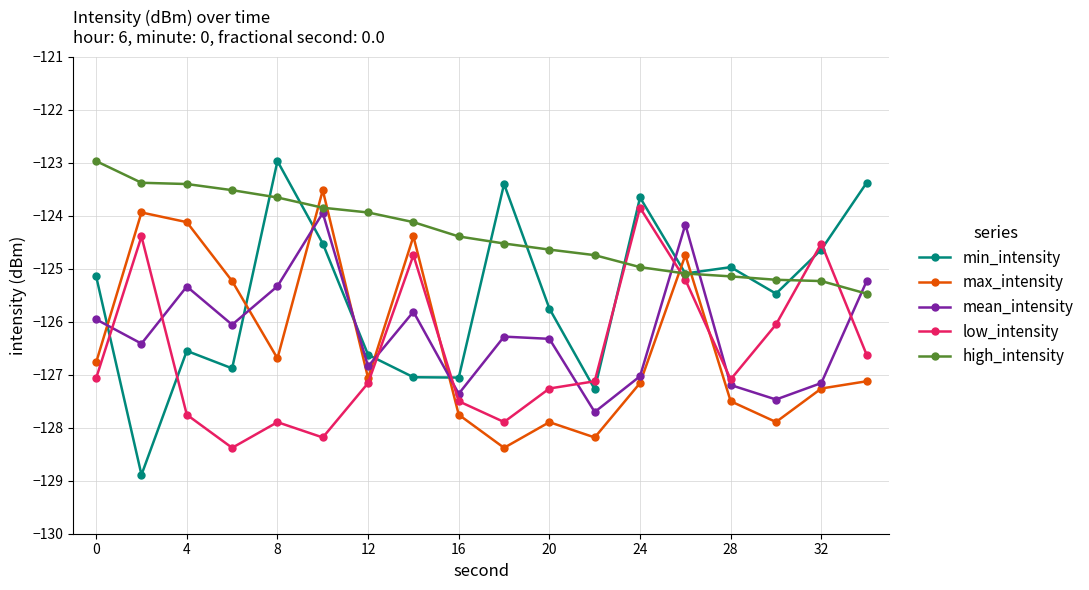

What is the minimum value for low_intensity?

-128.4